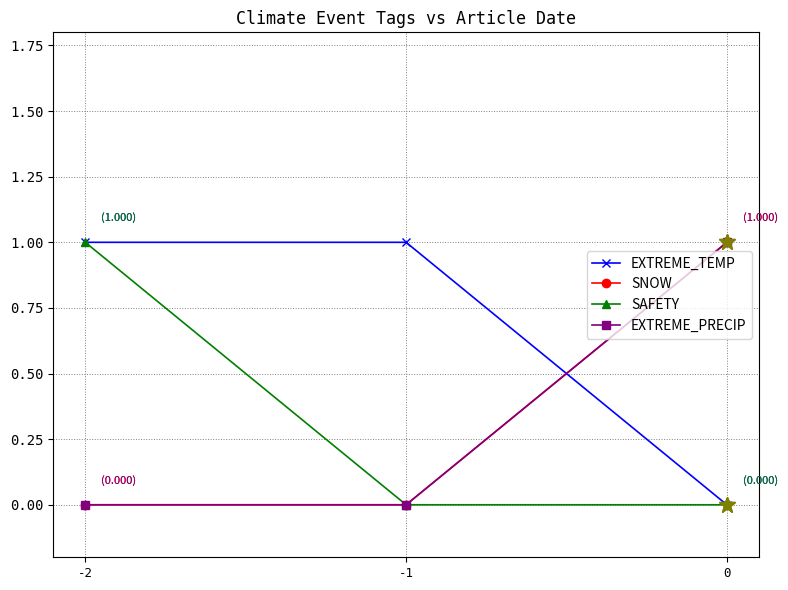

How many lines are shown in the chart?

4